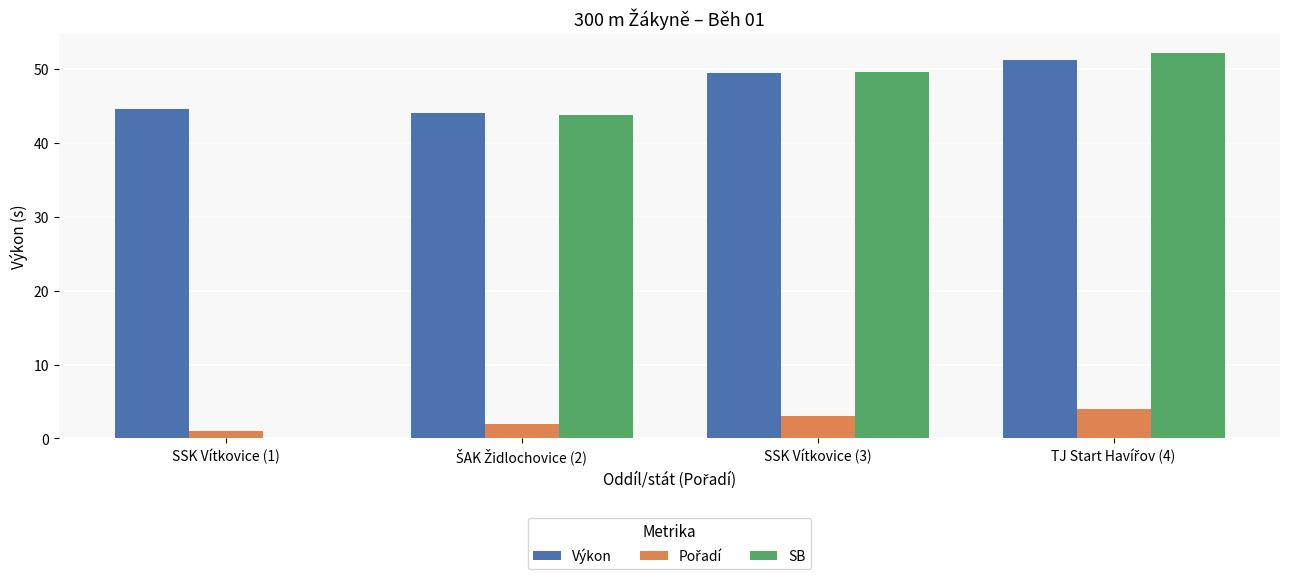

Is the value of SB at SSK Vítkovice (3) greater than the value of Výkon at SSK Vítkovice (1)?

Yes